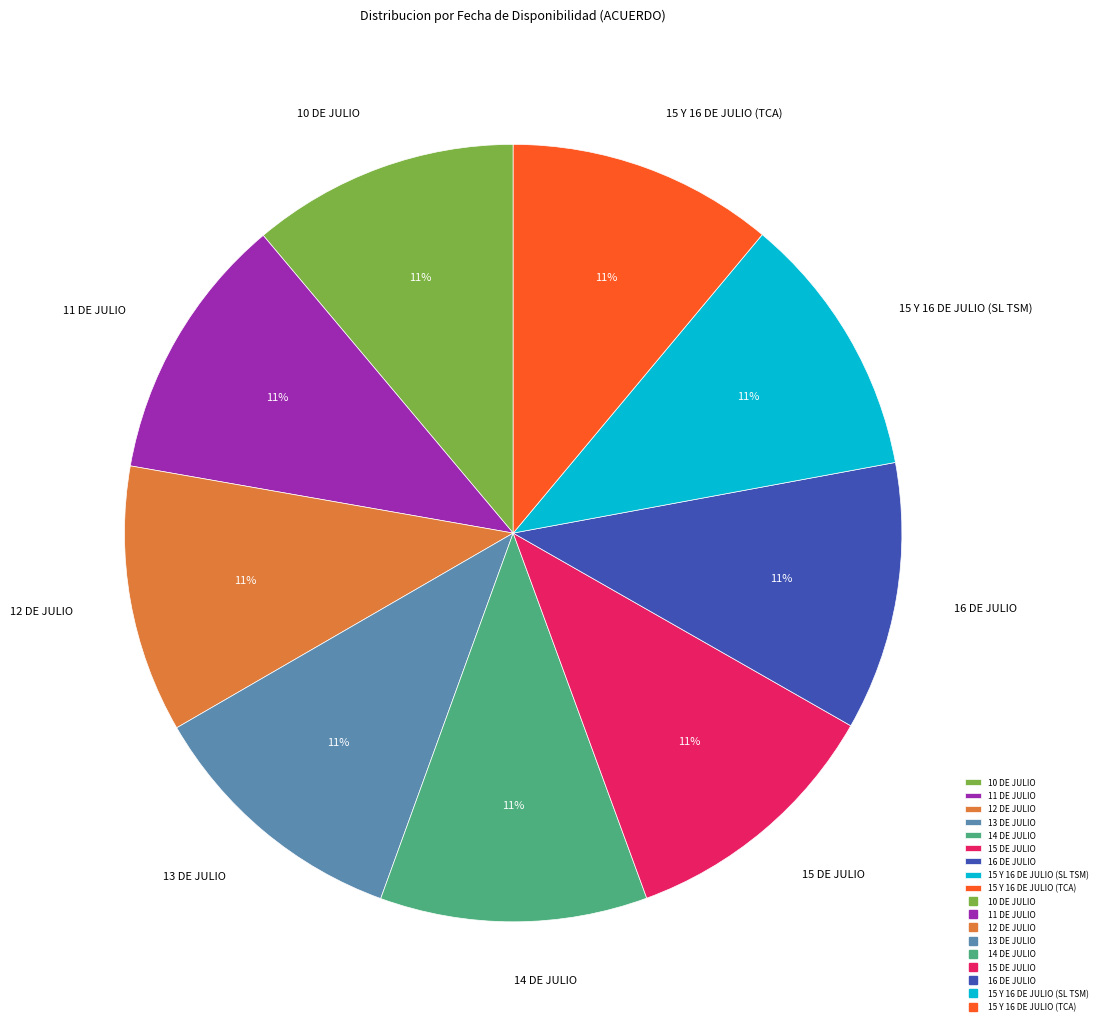

Is there a majority slice in this chart?

No